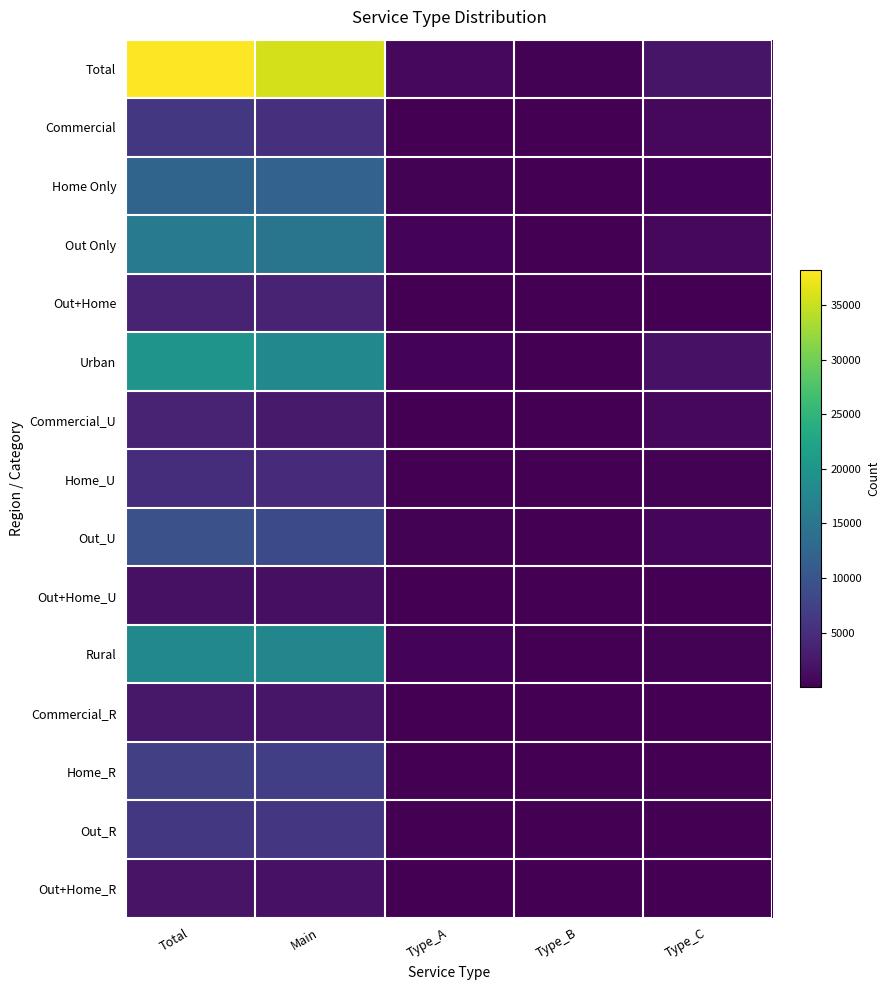

Which has a higher value, Main or Type_A?

Main